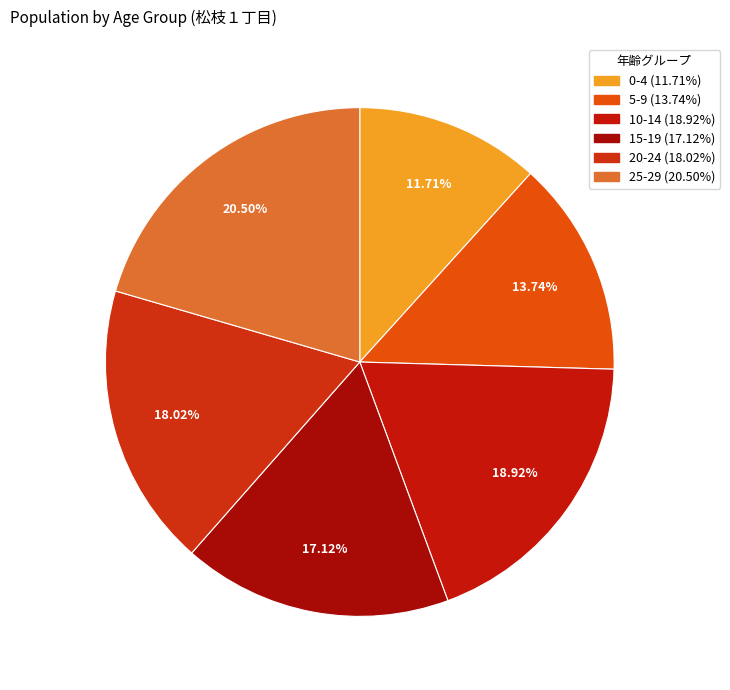

Rank the categories by value from highest to lowest.

25-29, 10-14, 20-24, 15-19, 5-9, 0-4